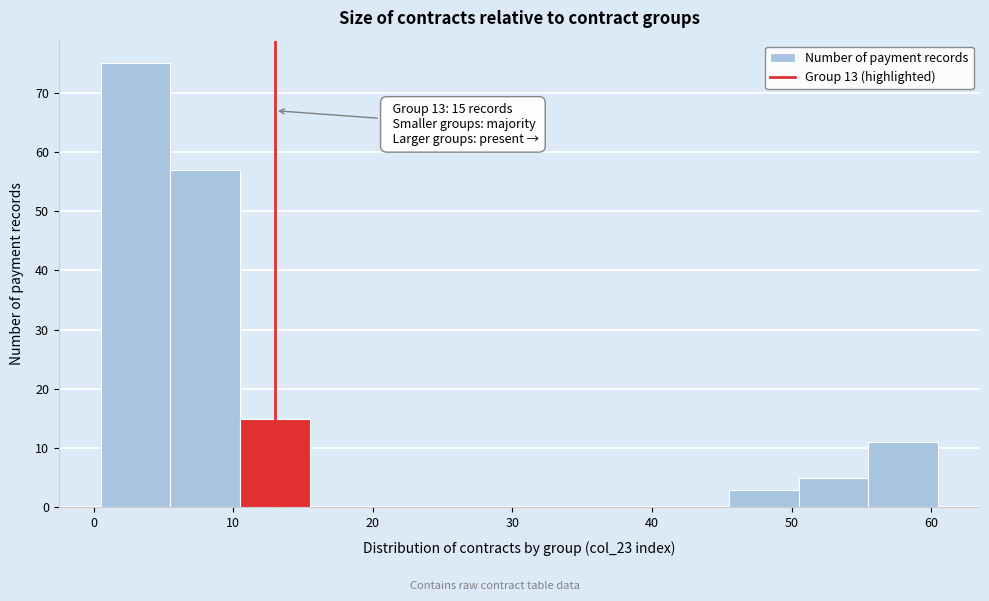

Over which range of the x-axis is the bar tallest?

0.5 to 5.5